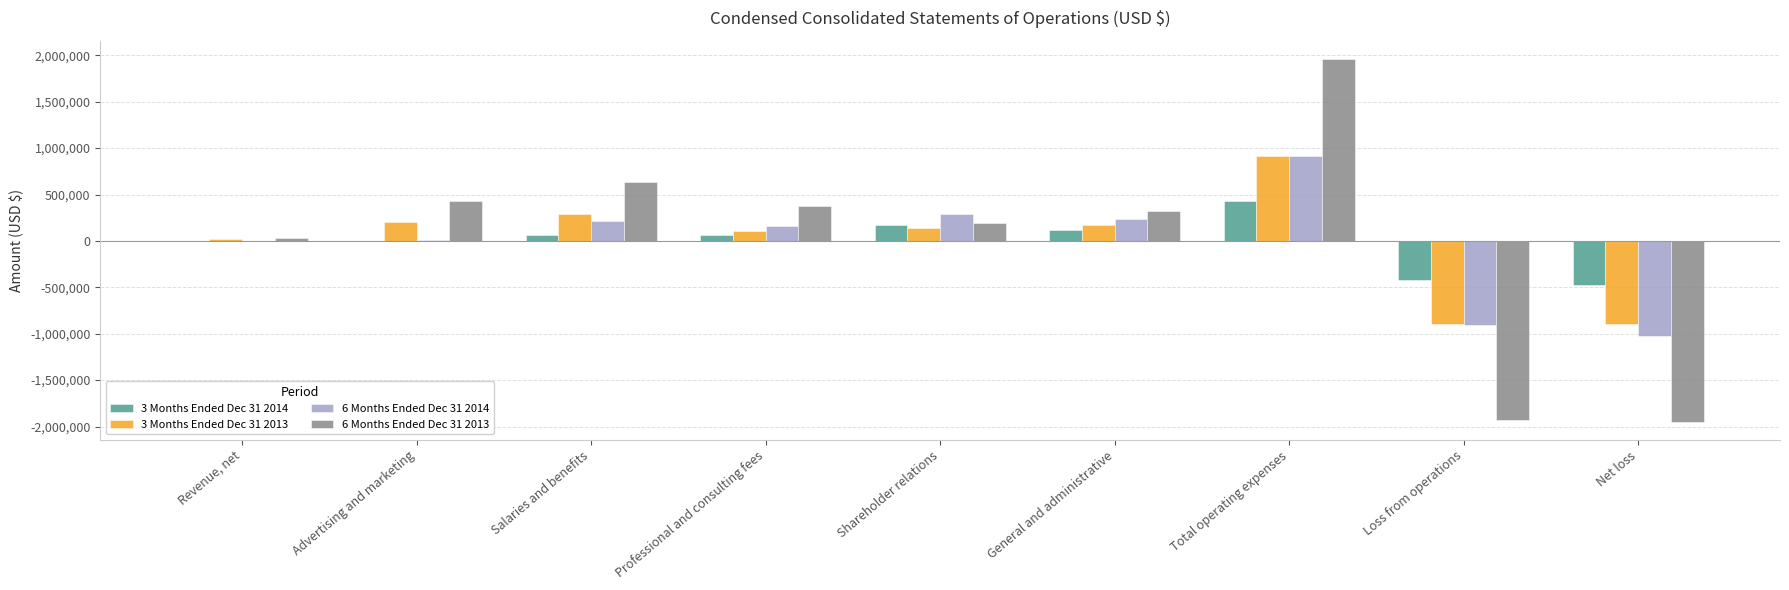

What is the sum of all 6 Months Ended Dec 31 2013 values?

77795